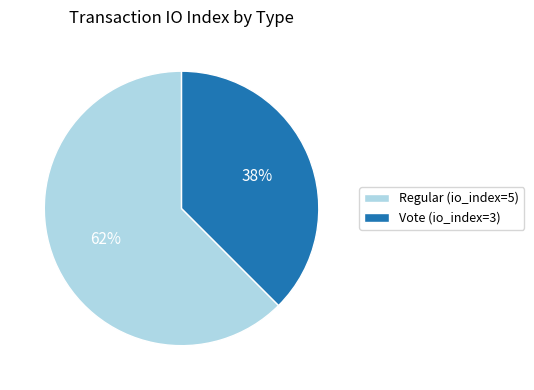

Which category has the biggest portion of the pie?

Regular (io_index=5)